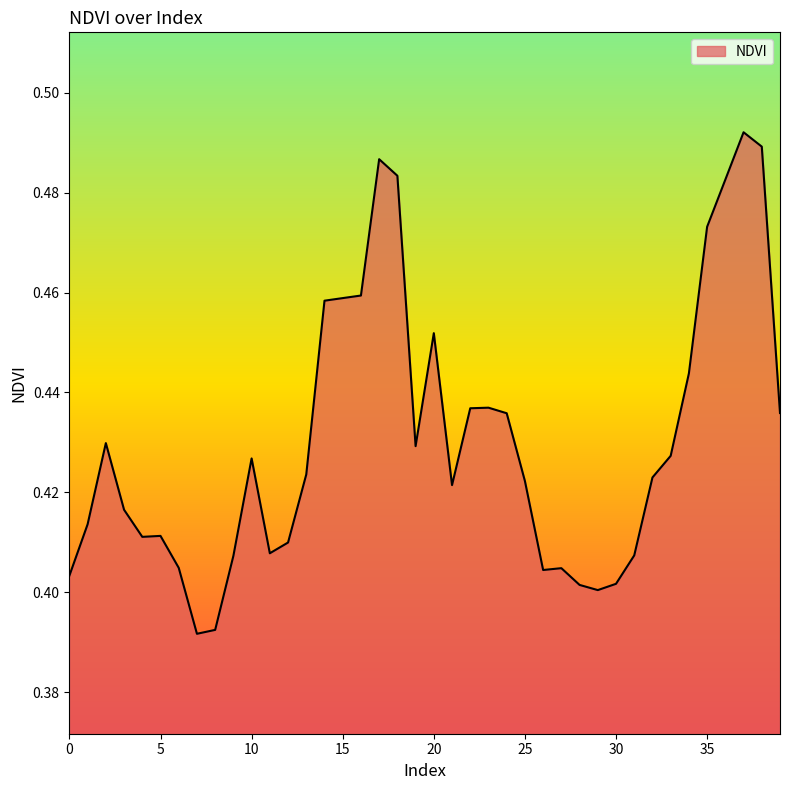

How many lines are shown in the chart?

1